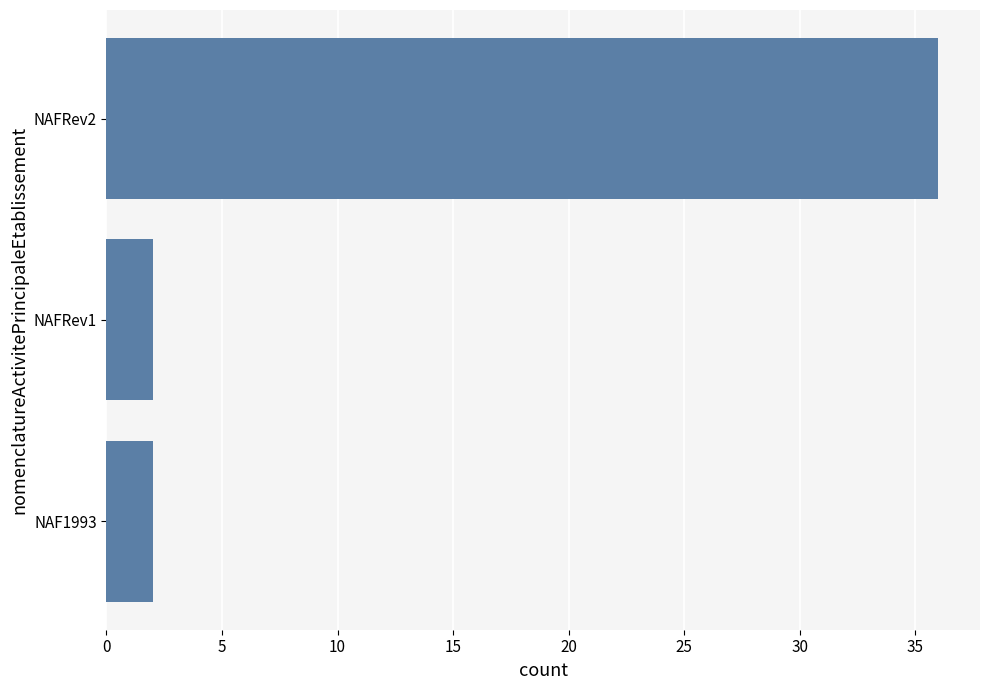

The chart shows a value of 2 at NAF1993. True or false?

True